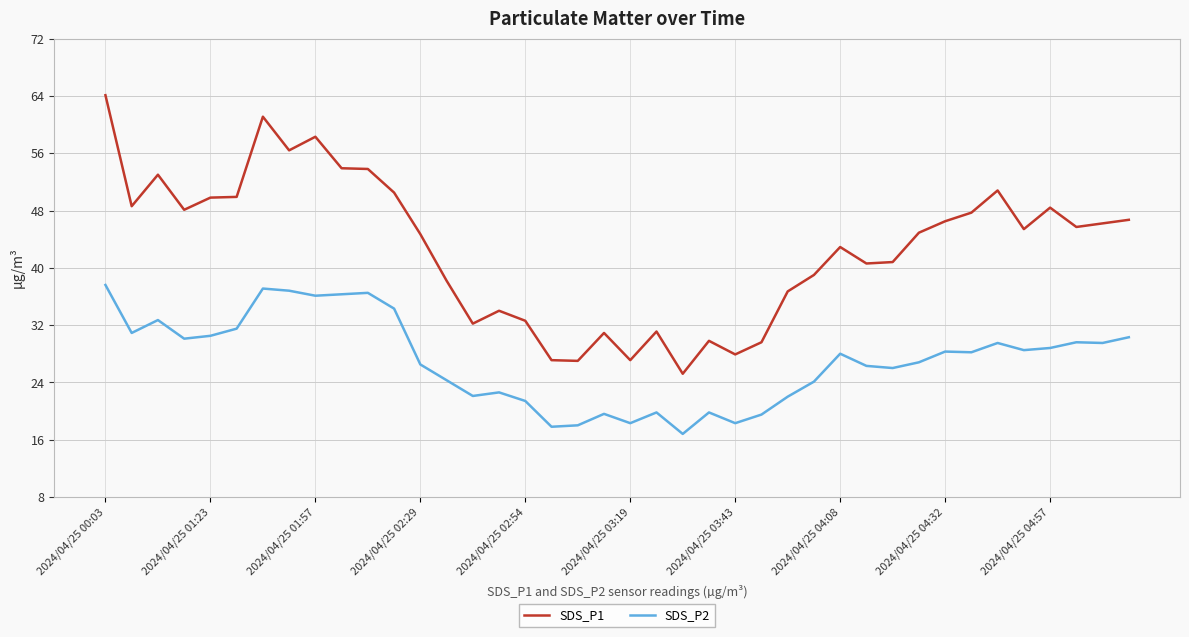

Which series has the widest spread of values?

SDS_P1